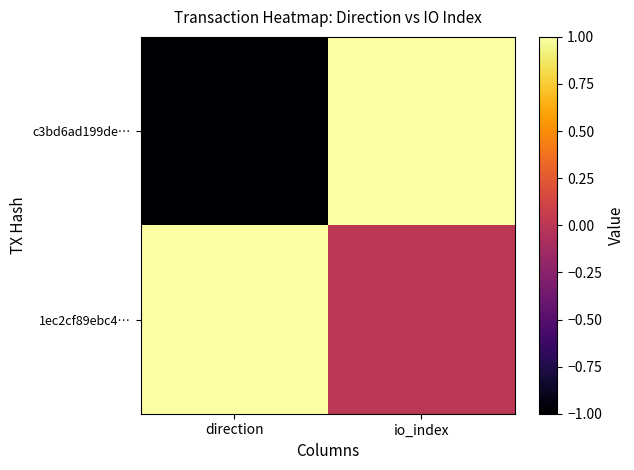

Reading left to right, transcribe all the data shown in this chart.

c3bd6ad199de…: direction=-1	io_index=1
1ec2cf89ebc4…: direction=1	io_index=0